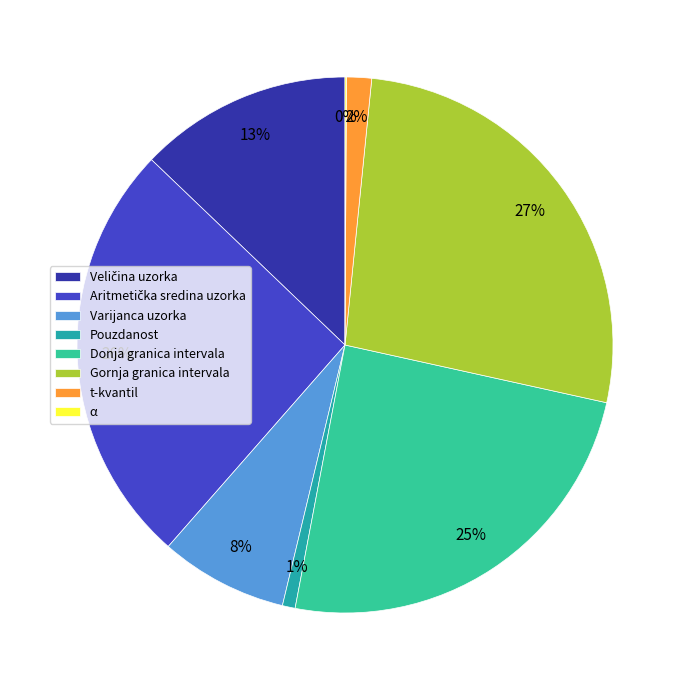

To the nearest percent, what is the average slice percentage?

12%